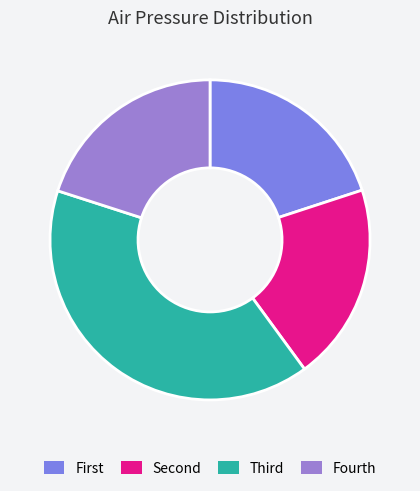

How many segments does this pie chart have?

4